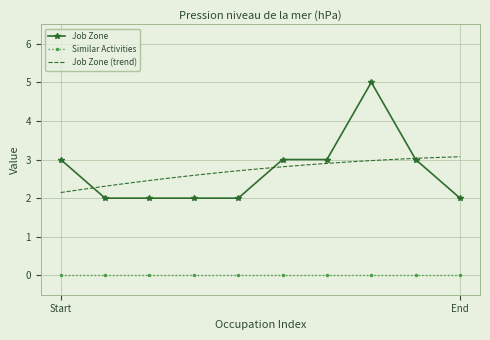

True or false: Similar Activities and Job Zone cross at least once.

False